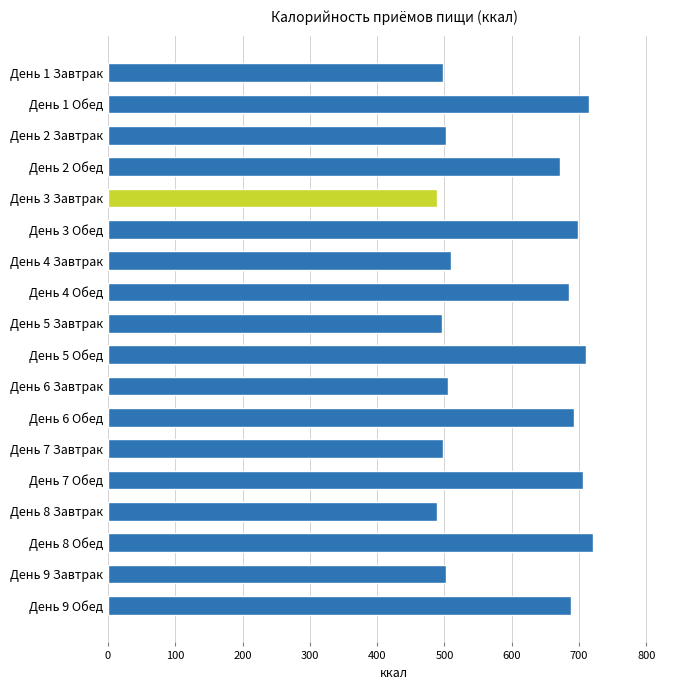

Count the number of data series in this chart.

1